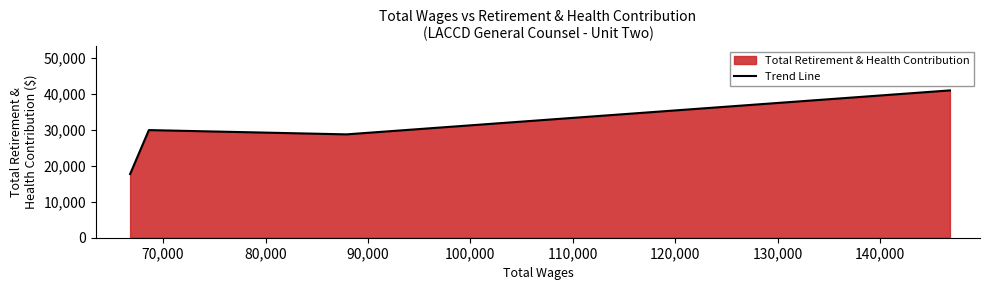

What is the maximum value shown in the chart?

40912